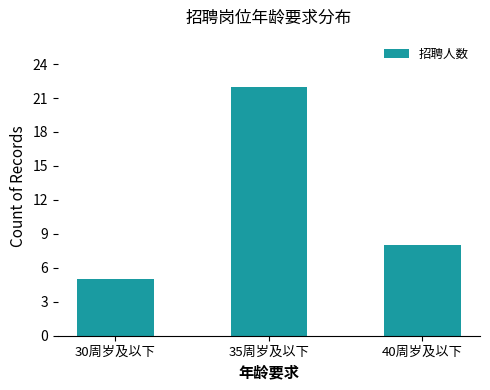

Which label corresponds to the largest value in the chart?

35周岁及以下